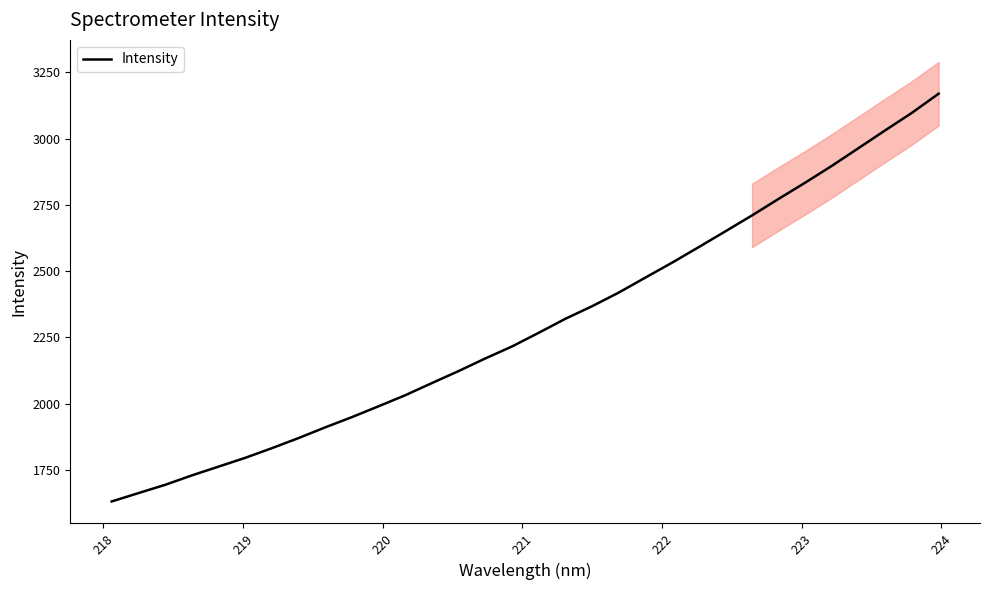

Reading left to right, list all the values displayed in this chart.

1630.2	1661.7	1693.0	1728.5	1761.7	1794.9	1831.4	1869.6	1910.0	1948.7	1989.7	2031.4	2077.3	2122.7	2170.2	2215.5	2267.0	2319.9	2367.3	2418.8	2475.4	2531.7	2590.4	2650.0	2710.1	2772.7	2834.1	2897.6	2964.5	3031.4	3097.4	3169.5